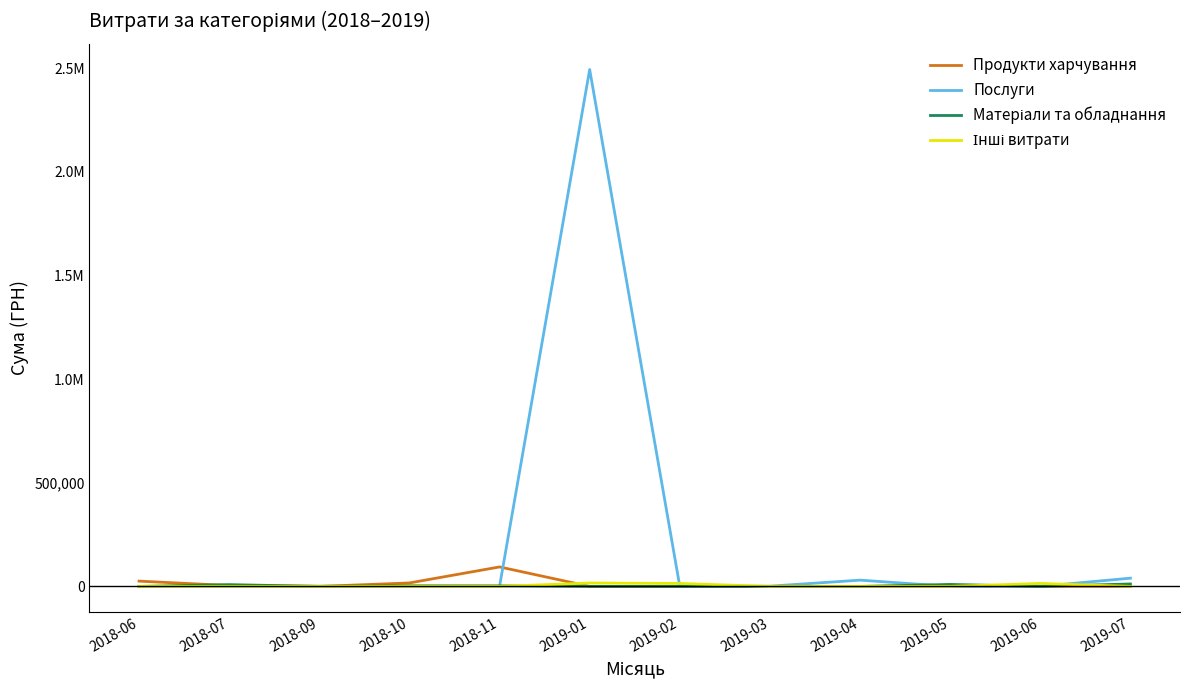

Does the chart have visible grid lines?

No